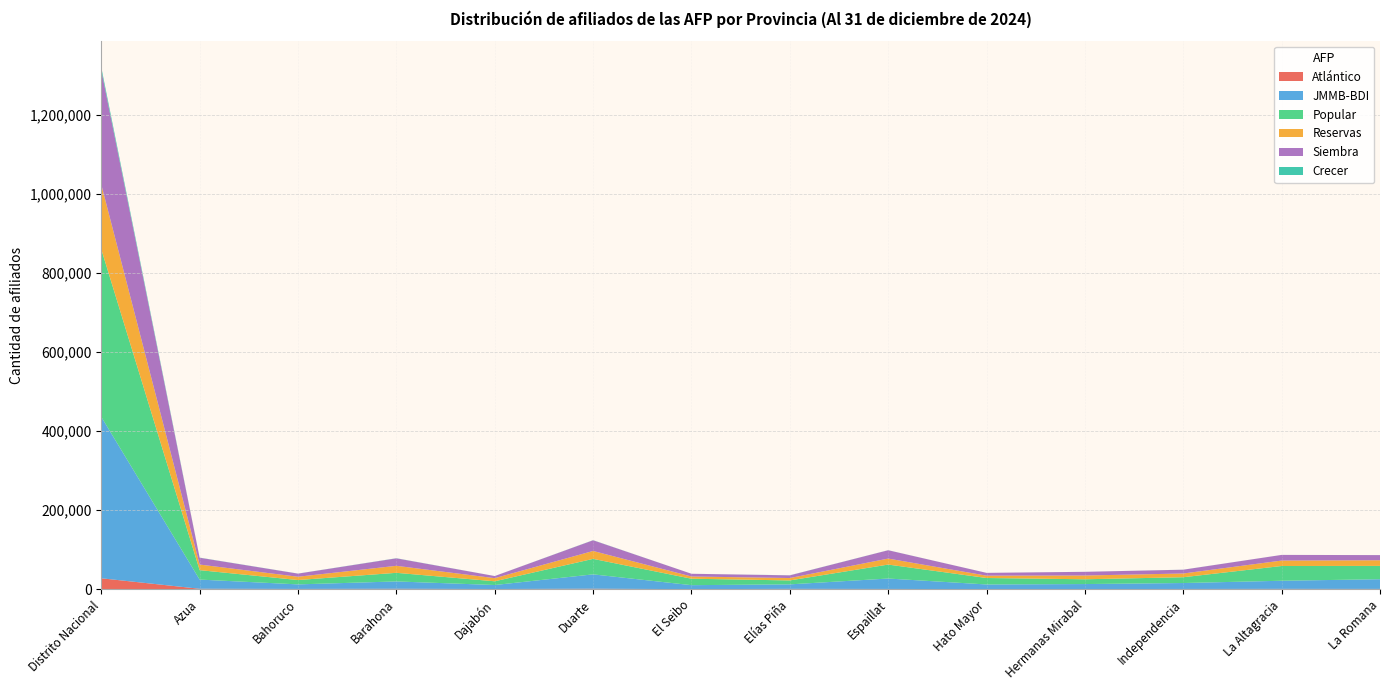

Reading left to right, what are all the values shown in this chart?

Atlántico: Distrito Nacional=27691	Azua=1169	Bahoruco=771	Barahona=1154	Dajabón=567	Duarte=1288	El Seibo=252	Elías Piña=935	Espaillat=743	Hato Mayor=244	Hermanas Mirabal=435	Independencia=668	La Altagracia=923	La Romana=799
JMMB-BDI: Distrito Nacional=408349	Azua=23235	Bahoruco=11479	Barahona=18555	Dajabón=10083	Duarte=36319	El Seibo=10024	Elías Piña=11375	Espaillat=26318	Hato Mayor=11809	Hermanas Mirabal=12655	Independencia=15037	La Altagracia=20529	La Romana=24543
Popular: Distrito Nacional=424107	Azua=23854	Bahoruco=10998	Barahona=21797	Dajabón=9400	Duarte=39180	El Seibo=16305	Elías Piña=9946	Espaillat=35298	Hato Mayor=16342	Hermanas Mirabal=12089	Independencia=14634	La Altagracia=37327	La Romana=33678
Reservas: Distrito Nacional=163733	Azua=14161	Bahoruco=8338	Barahona=17751	Dajabón=7931	Duarte=20012	El Seibo=5644	Elías Piña=6068	Espaillat=15195	Hato Mayor=5934	Hermanas Mirabal=9530	Independencia=9465	La Altagracia=13756	La Romana=14271
Siembra: Distrito Nacional=289160	Azua=17226	Bahoruco=7860	Barahona=18866	Dajabón=5335	Duarte=27017	El Seibo=6862	Elías Piña=6721	Espaillat=21070	Hato Mayor=7028	Hermanas Mirabal=9282	Independencia=9565	La Altagracia=14278	La Romana=12994
Crecer: Distrito Nacional=7425	Azua=337	Bahoruco=173	Barahona=327	Dajabón=84	Duarte=290	El Seibo=37	Elías Piña=255	Espaillat=137	Hato Mayor=49	Hermanas Mirabal=93	Independencia=121	La Altagracia=40	La Romana=62